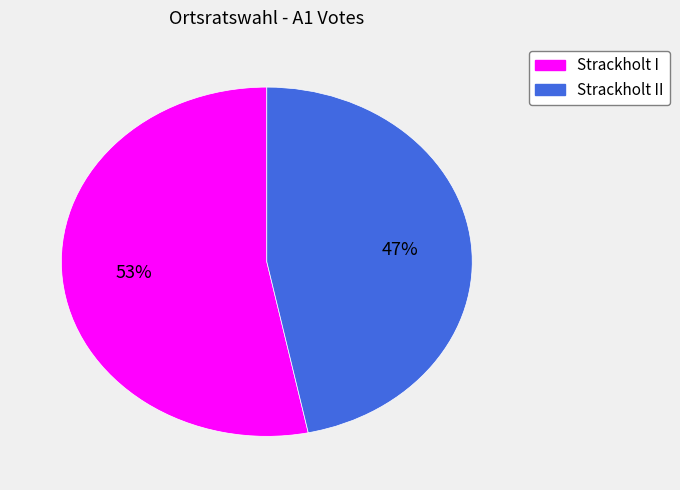

Is there any slice that represents more than half of the pie?

Yes